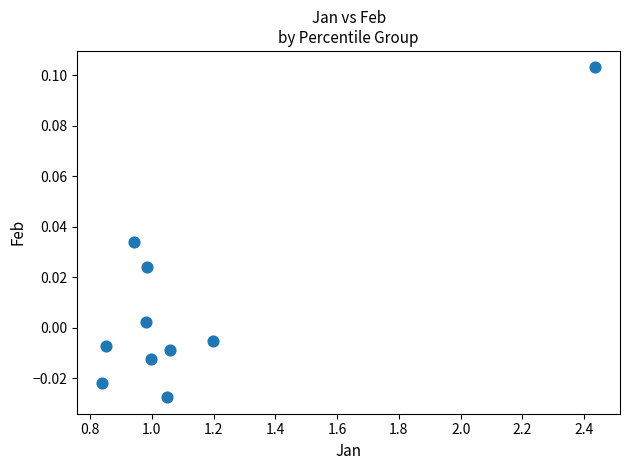

What is the average X value?

1.1